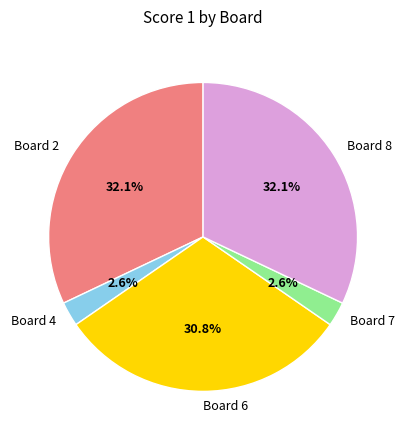

What percentage do Board 6 and Board 4 together represent?

33.3%